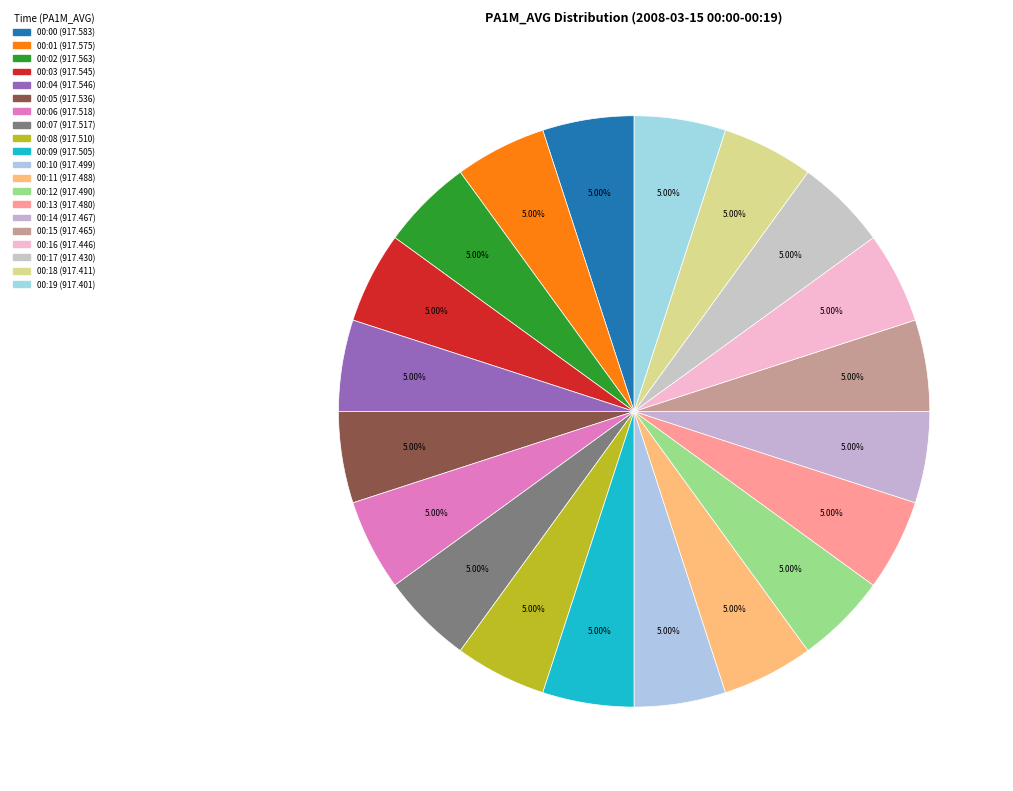

To the nearest percent, what is the combined percentage of 00:19 and 00:08?

10%